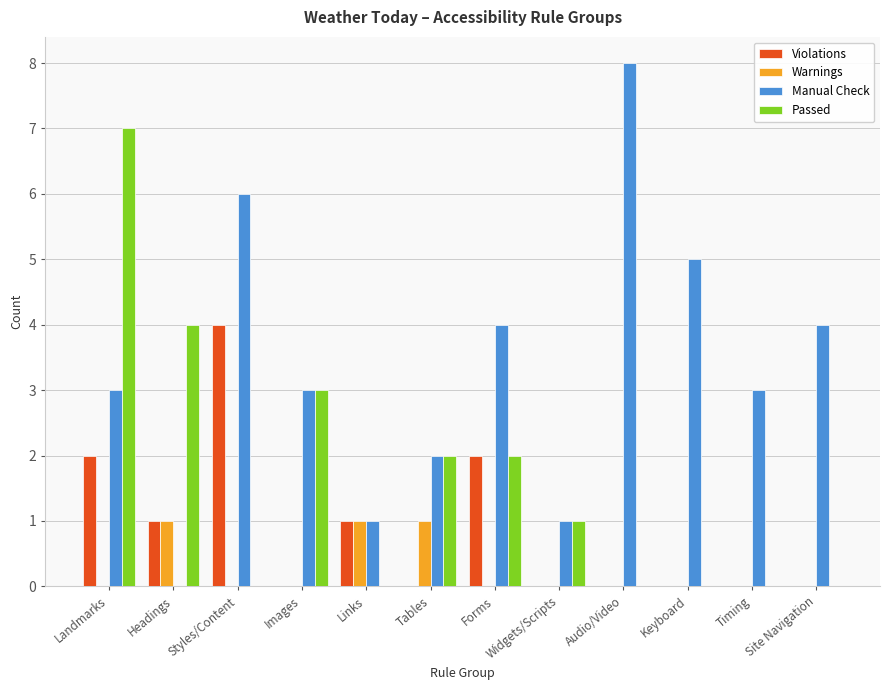

What is the total value across all series at Timing?

3